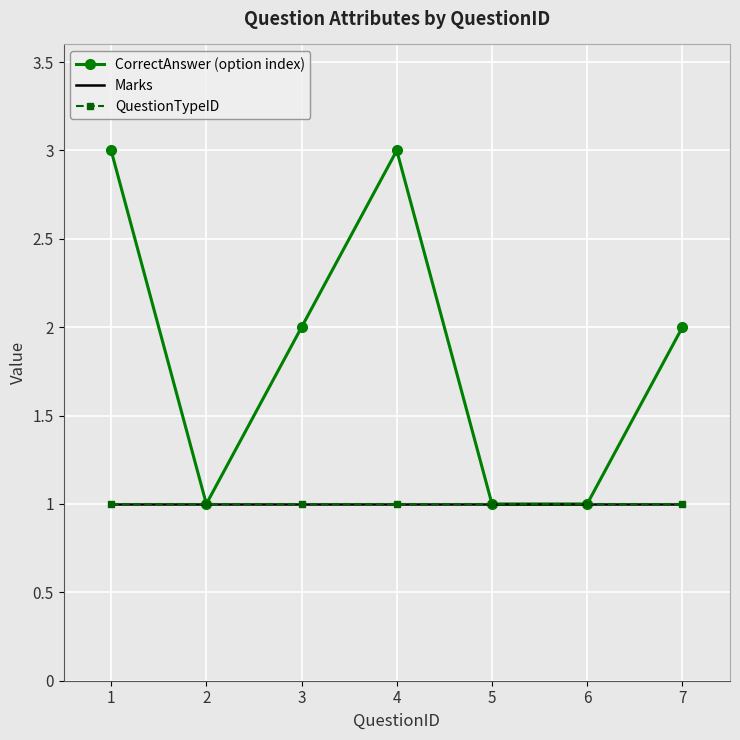

At how many categories does at least one series exceed 2?

2